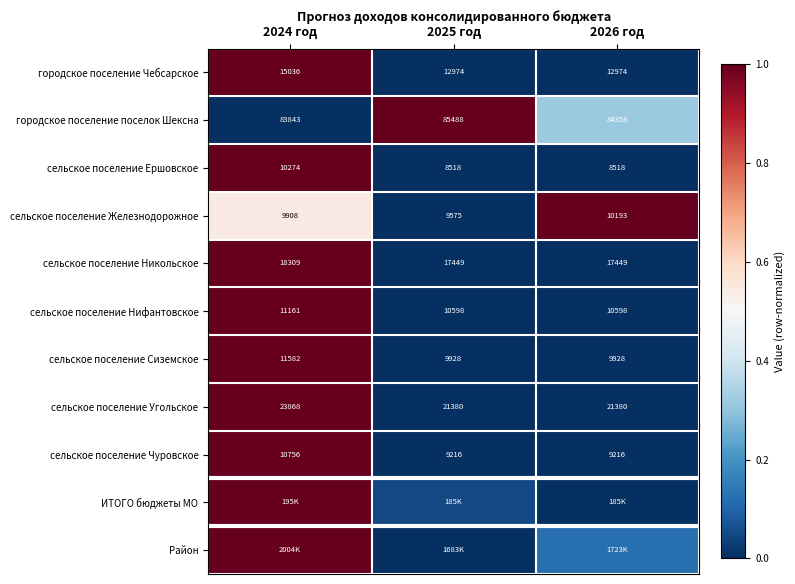

How many values in the городское поселение Чебсарское series exceed 12974?

1